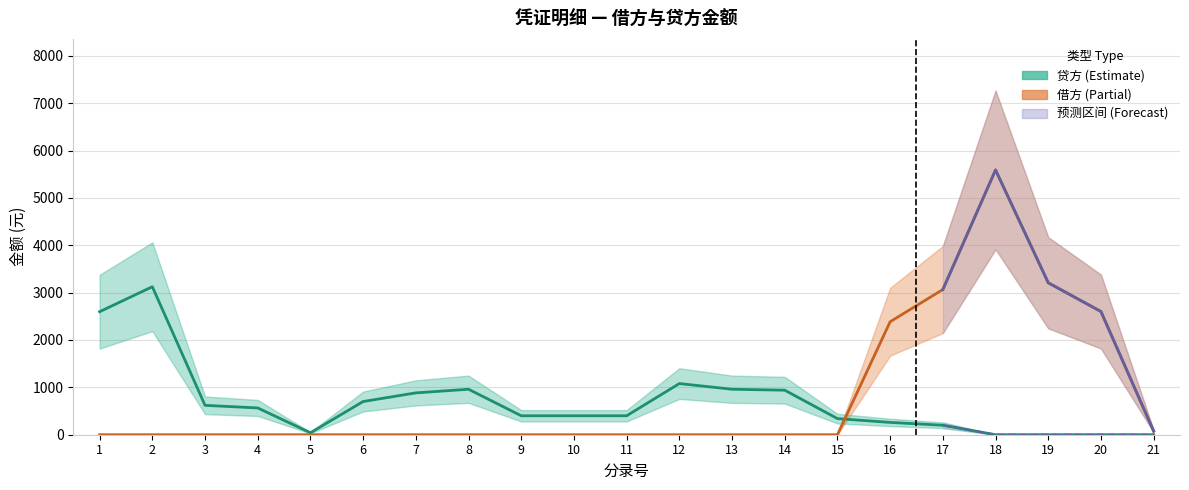

What is the difference between the 借方 values at 4 and 18?

5589.6